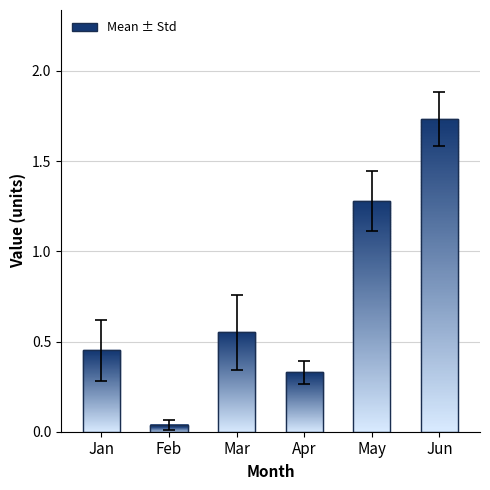

True or false: the data shows 0.8 at Mar.

False